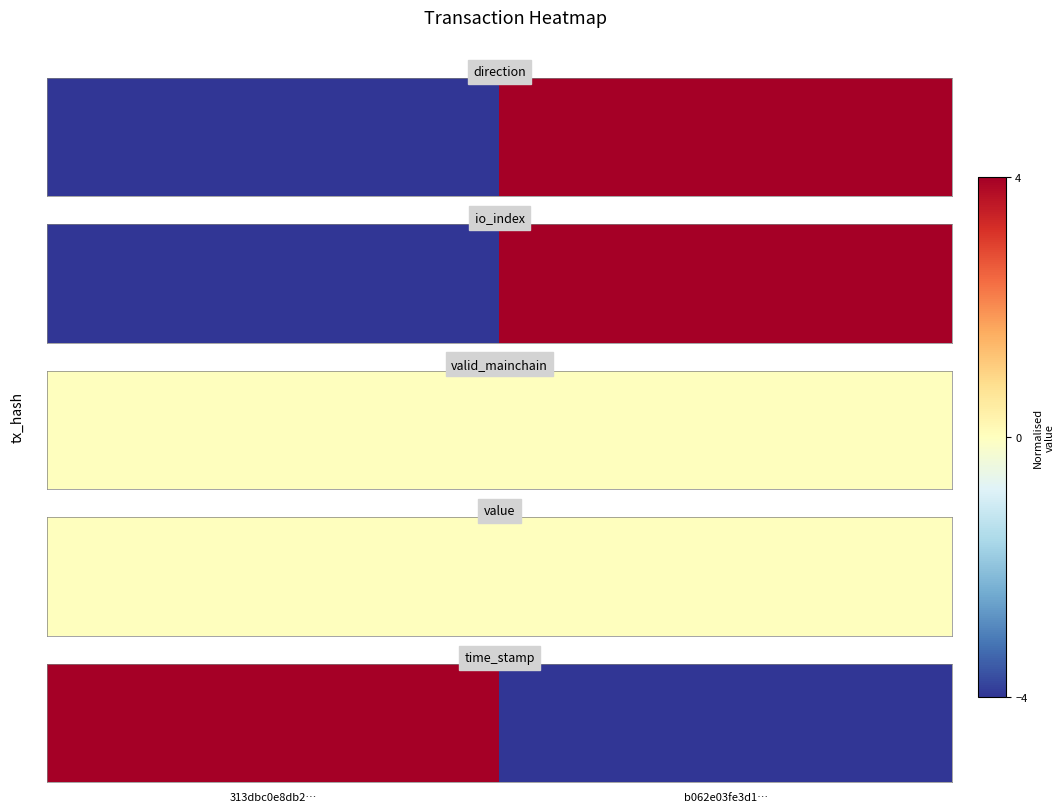

The value at 313dbc0e8db2… is 4. True or false?

True